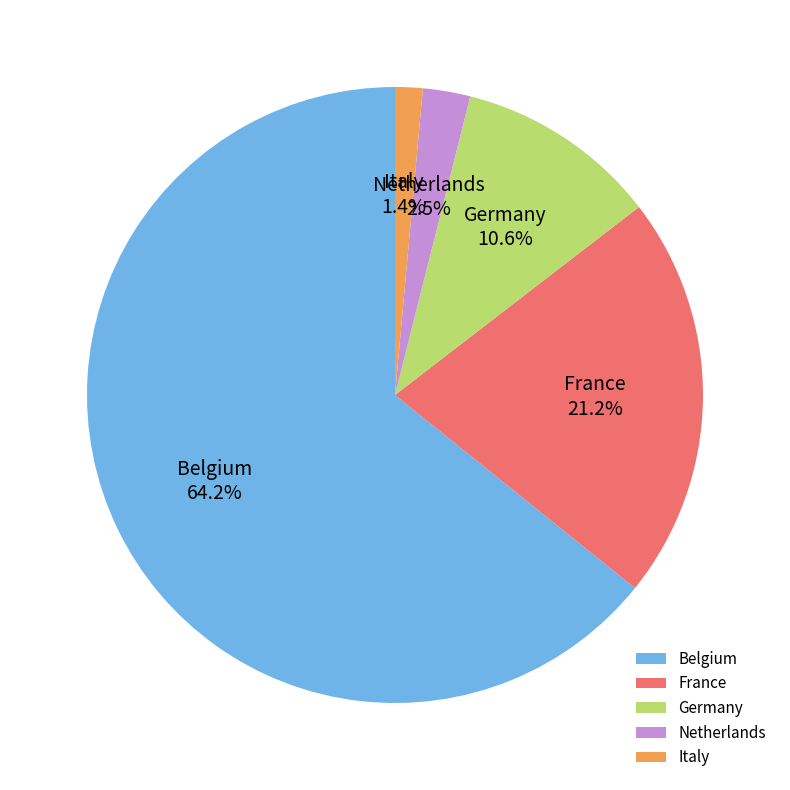

How many segments does this pie chart have?

5